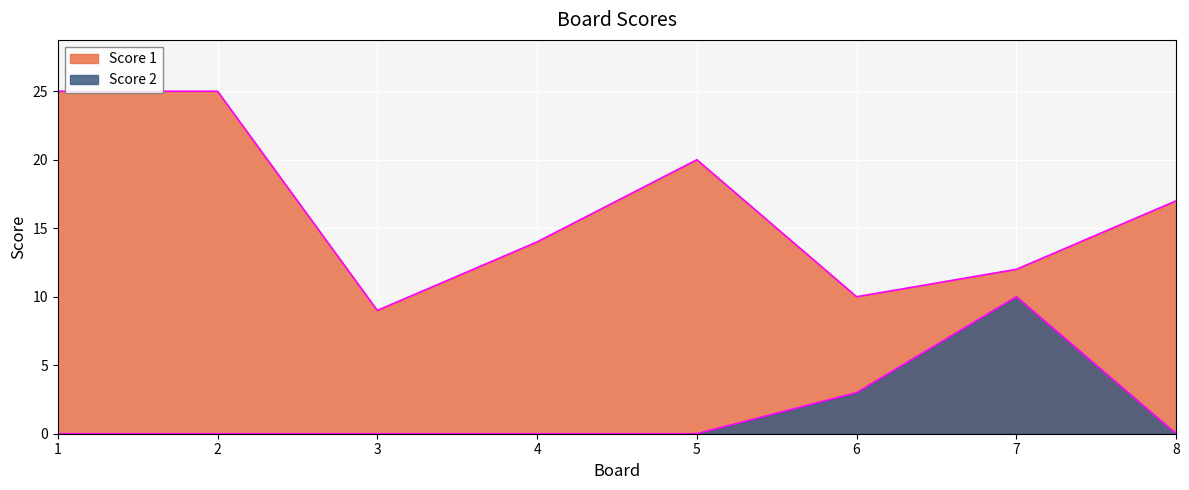

List the labels in order of value, largest first.

7, 6, 1, 2, 3, 4, 5, 8